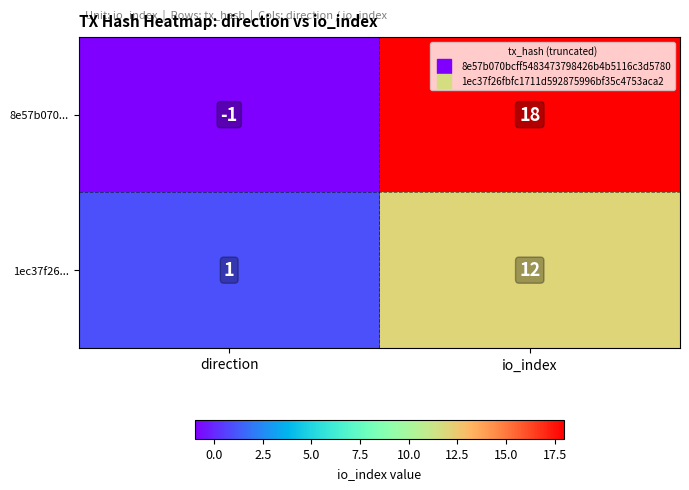

What is the sum of all 1ec37f26... values?

13